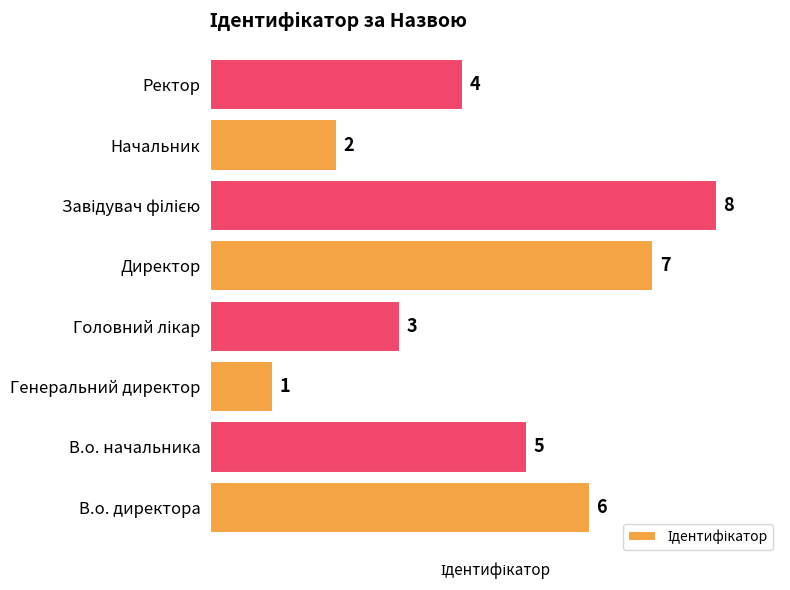

What is the ratio of the value at Начальник to the value at В.о. начальника?

0.4